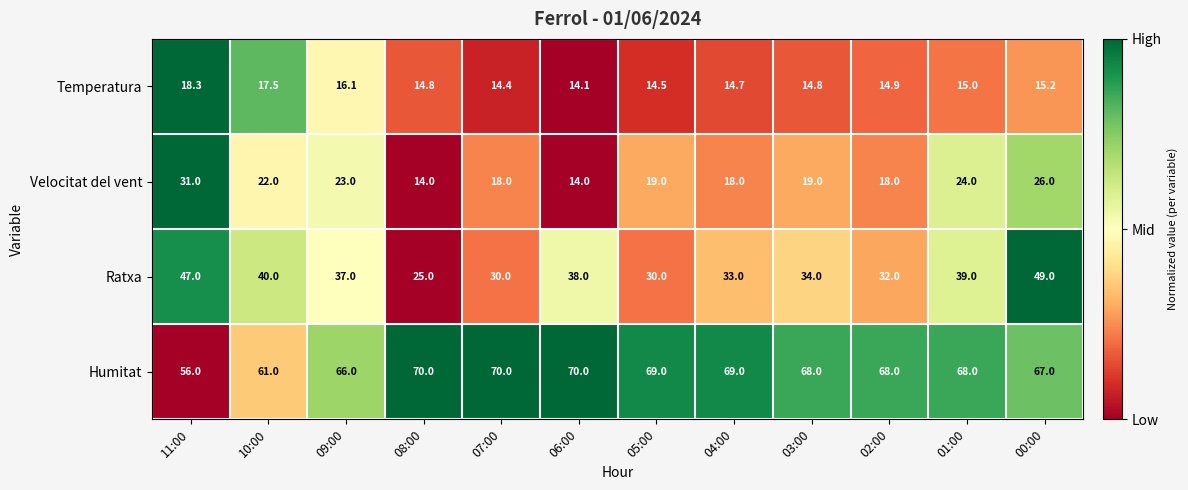

What is the minimum value shown in the chart?

14.0